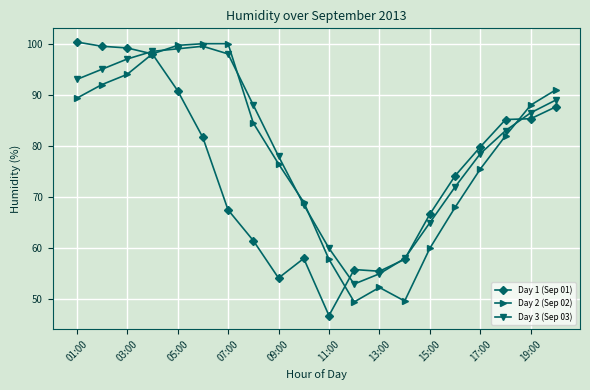

What is the maximum value shown in the chart?

100.3